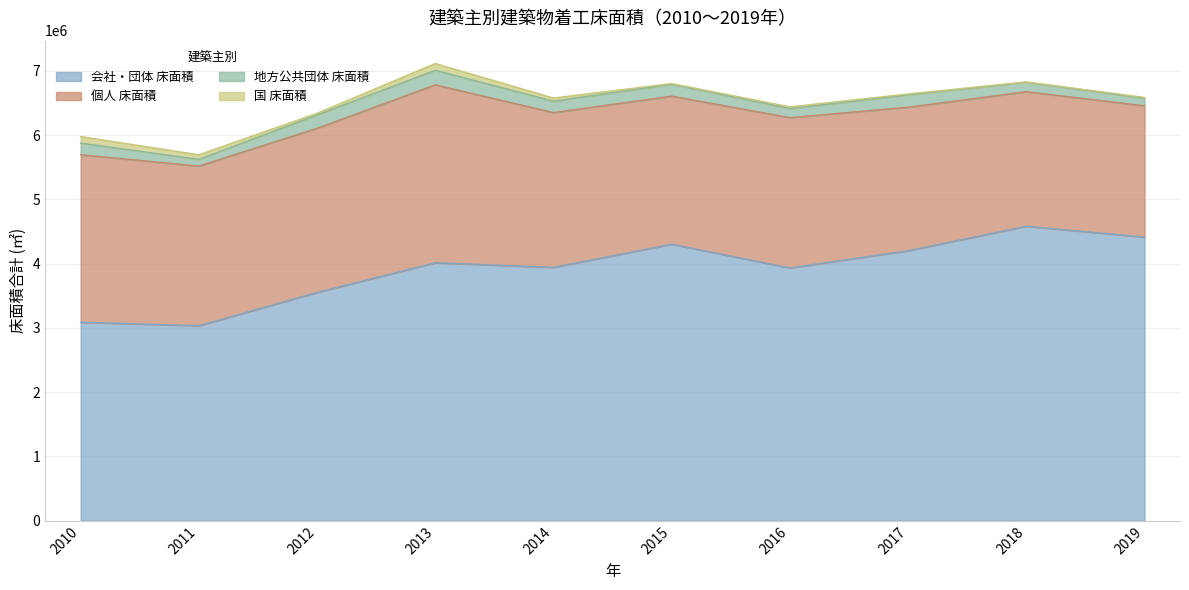

At which category does 地方公共団体 床面積 reach its first local peak?

2013